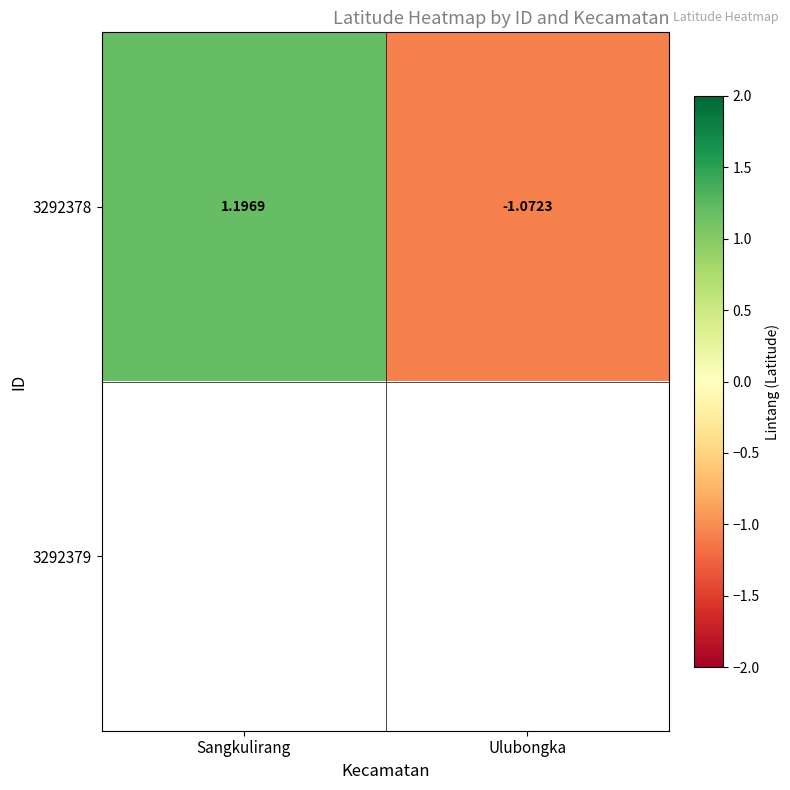

At how many categories does at least one series exceed 1?

1